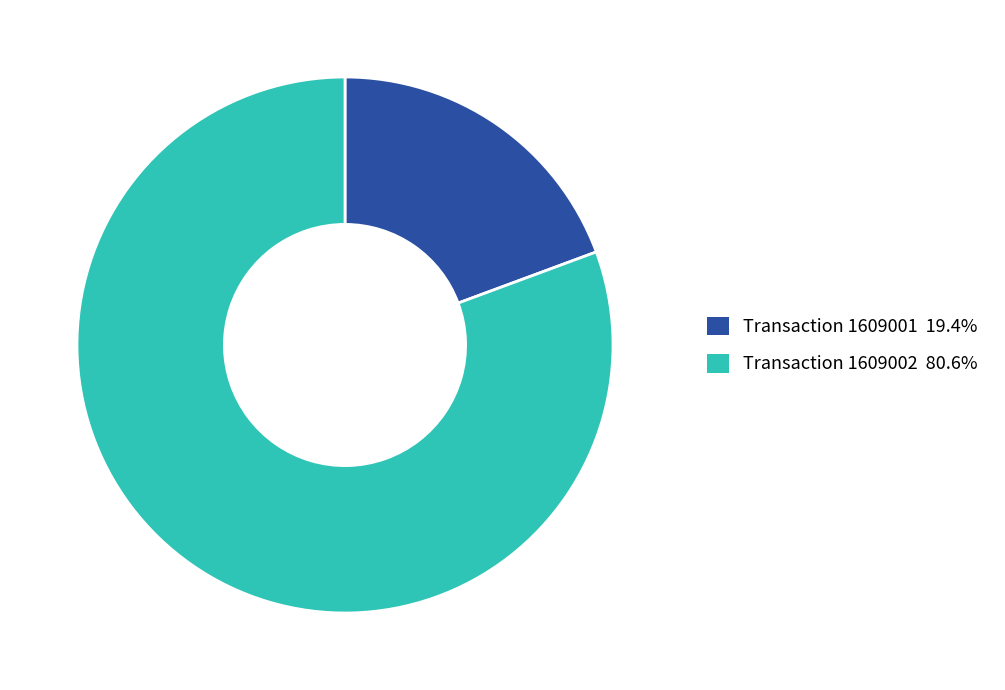

Which category has the biggest portion of the pie?

Transaction 1609002